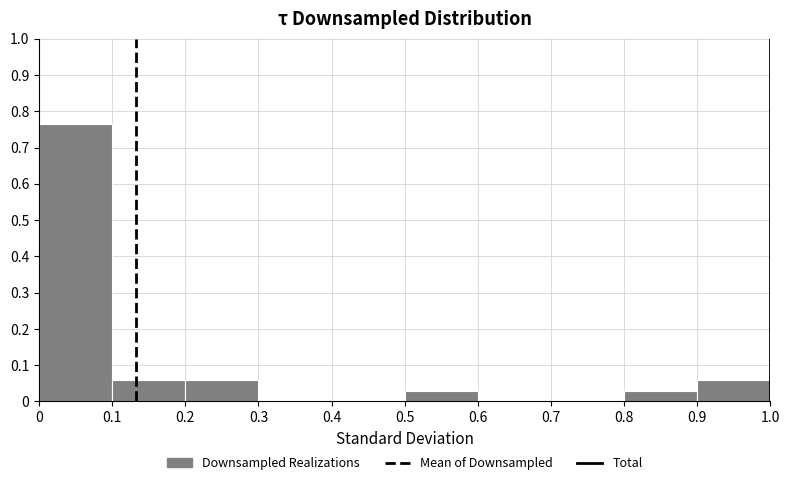

Reading left to right, transcribe this chart: for each bar, give the range it covers on the x-axis and its height. The values are not printed on the chart, so give them approximately, as read against the axis.

0 to 0.1: 0.76
0.1 to 0.2: 0.06
0.2 to 0.3: 0.06
0.3 to 0.4: 0
0.4 to 0.5: 0
0.5 to 0.6: 0.03
0.6 to 0.7: 0
0.7 to 0.8: 0
0.8 to 0.9: 0.03
0.9 to 1.0: 0.06